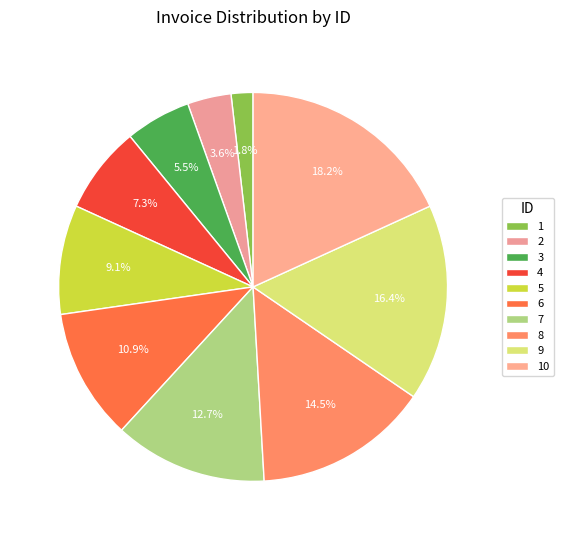

Is there any slice that represents more than half of the pie?

No